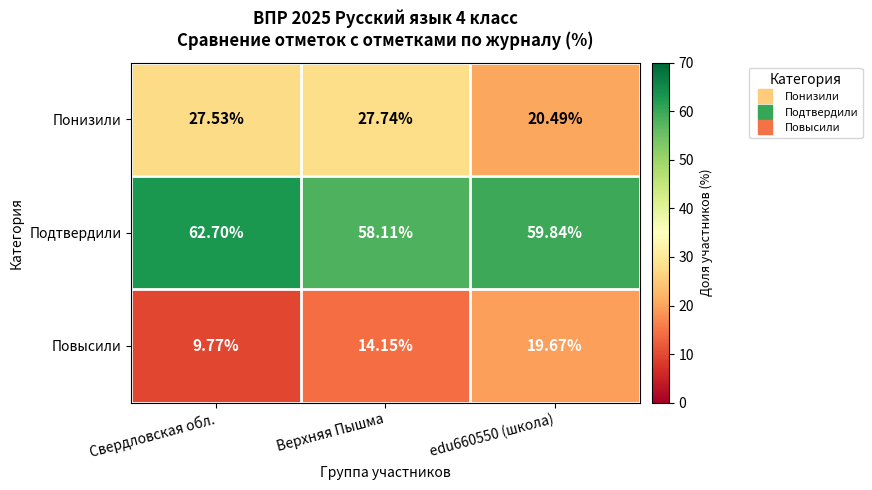

What is the maximum value shown in the chart?

62.7